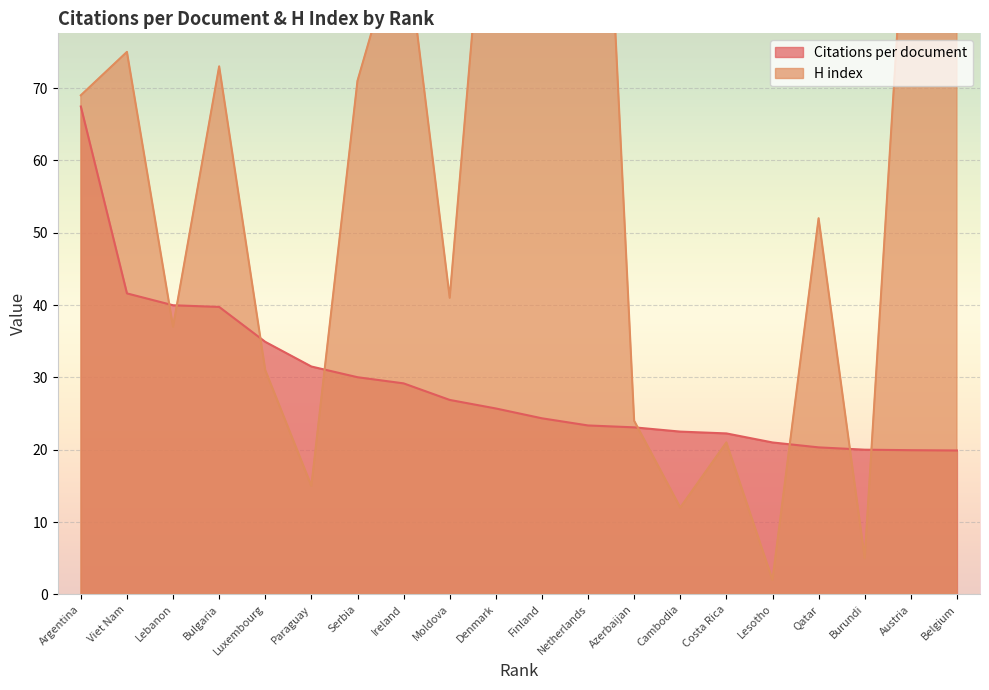

At which label is H index closest to 79?

Viet Nam